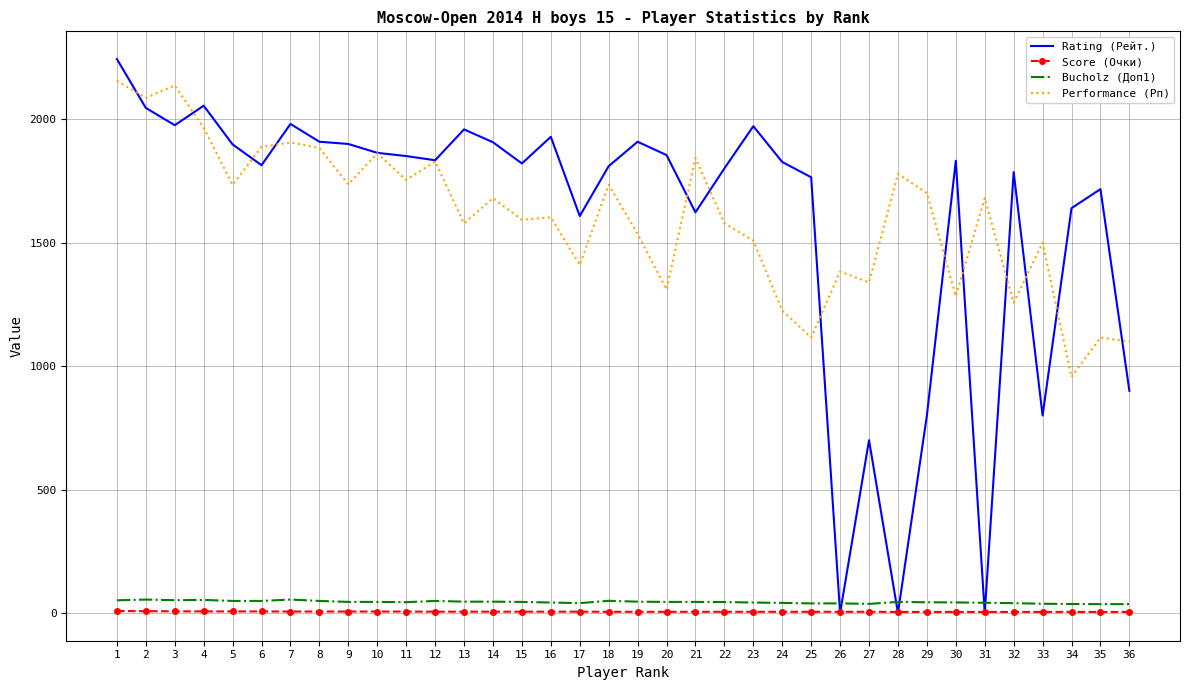

At which category does Performance (Рп) reach its first local peak?

3